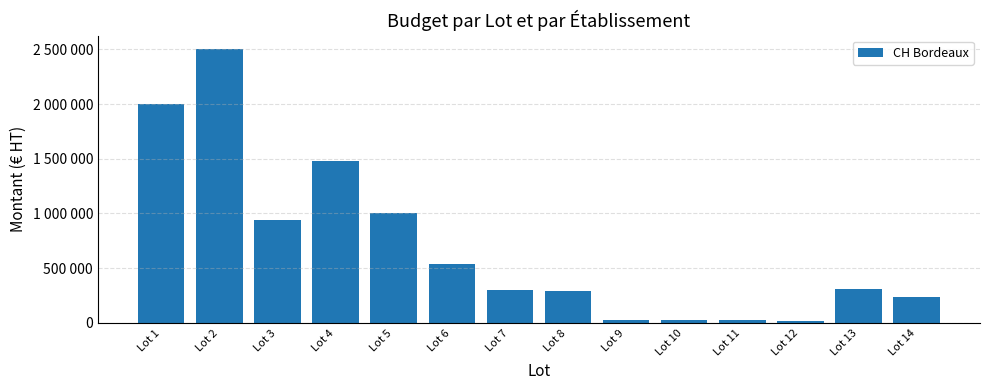

At which category does the chart reach its peak across all series?

Lot 2